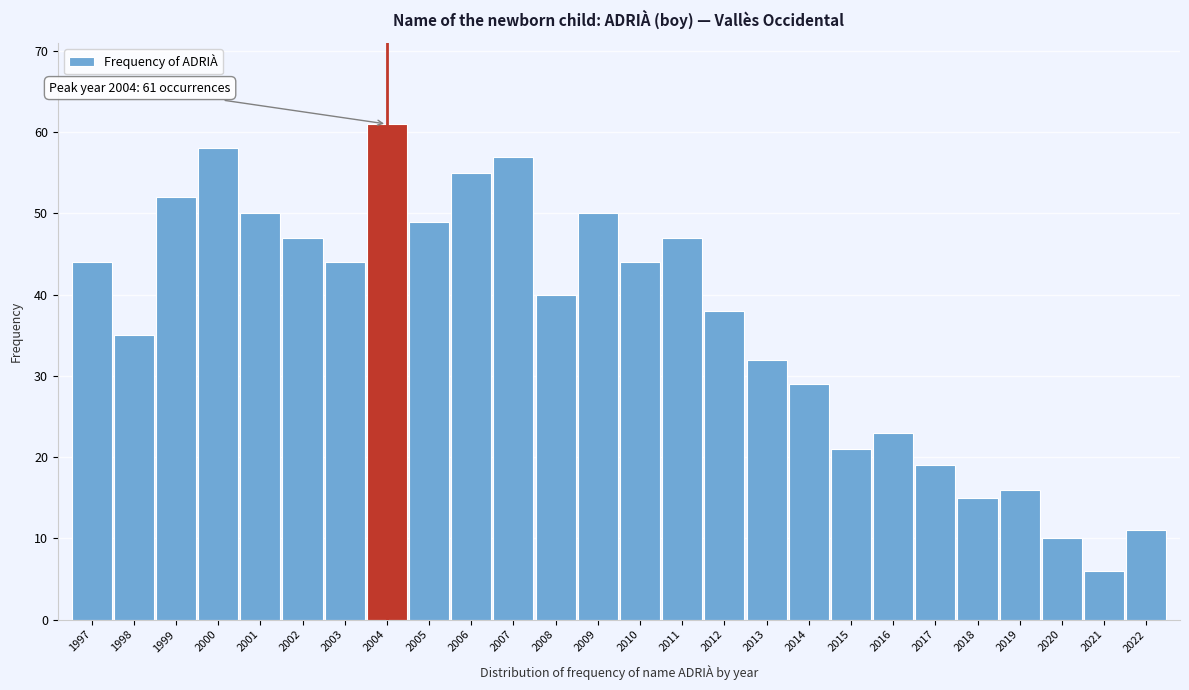

Reading right to left, what are all the values shown in this chart?

2022=11	2021=6	2020=10	2019=16	2018=15	2017=19	2016=23	2015=21	2014=29	2013=32	2012=38	2011=47	2010=44	2009=50	2008=40	2007=57	2006=55	2005=49	2004=61	2003=44	2002=47	2001=50	2000=58	1999=52	1998=35	1997=44